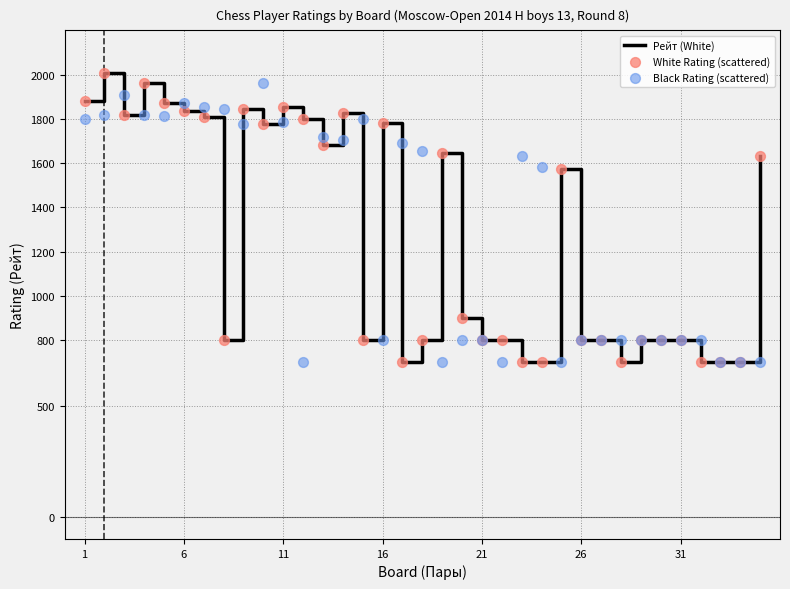

At how many categories does at least one series exceed 1858?

7